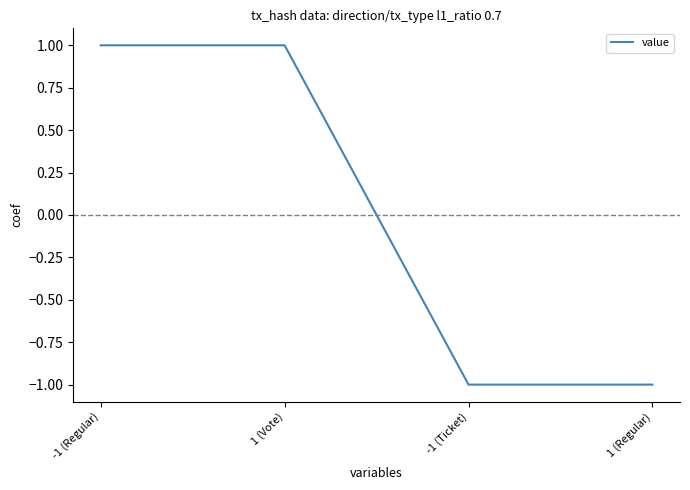

The value at -1 (Regular) is 1.0. True or false?

True